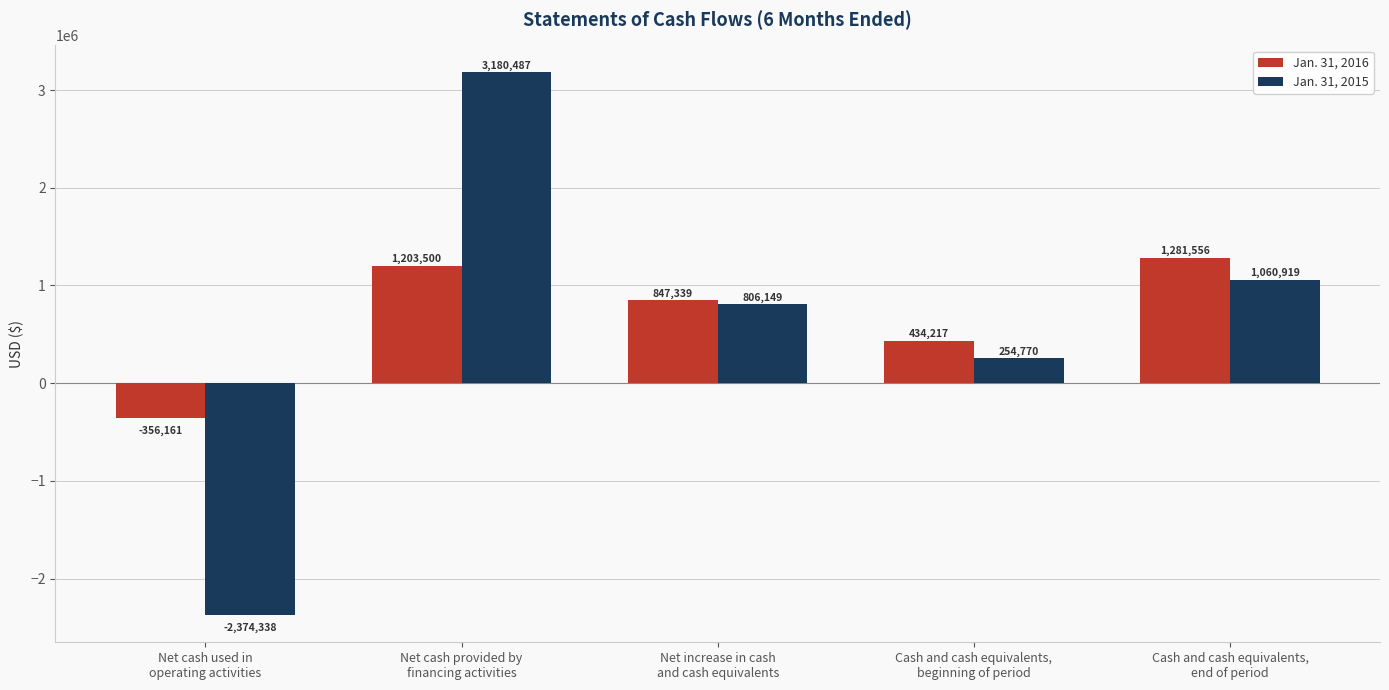

How many positive values does the Jan. 31, 2015 series have?

4